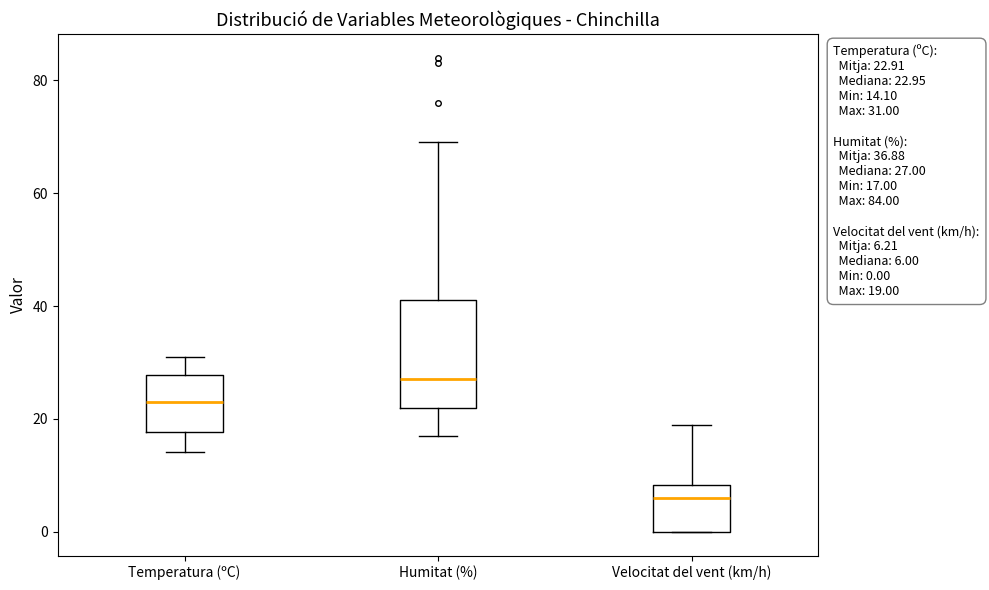

Comparing the boxes themselves (not the whiskers), which one is the tallest?

Humitat (%)